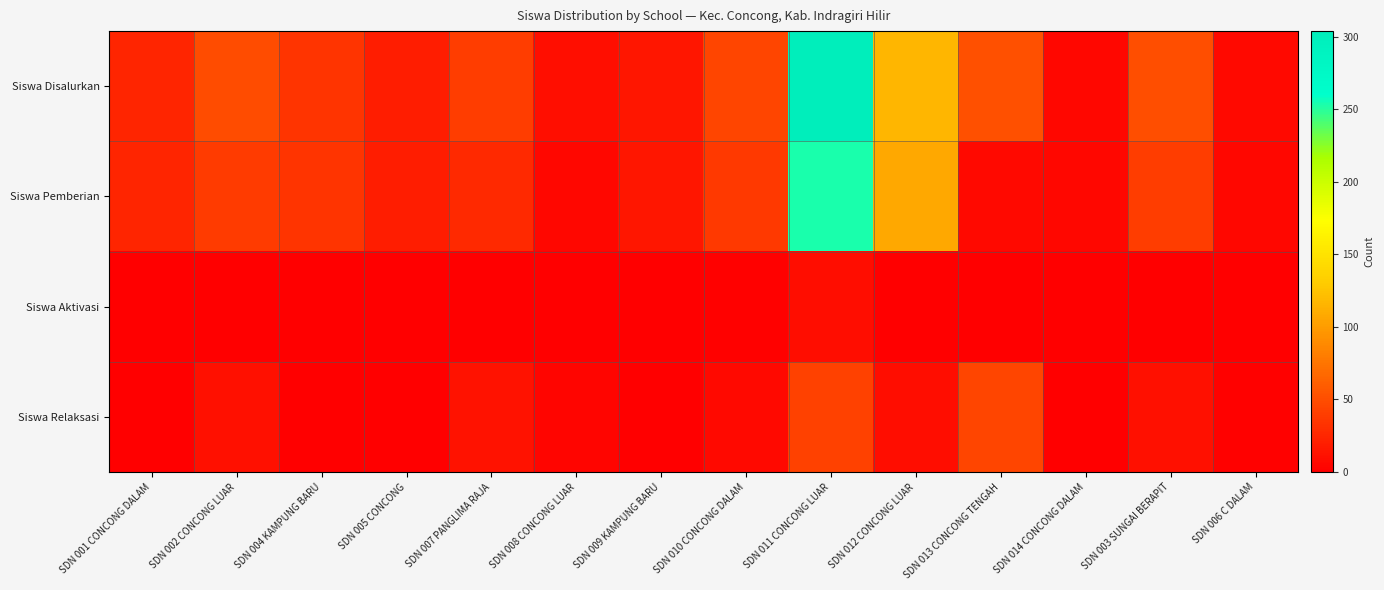

At how many categories does at least one series exceed 296?

1